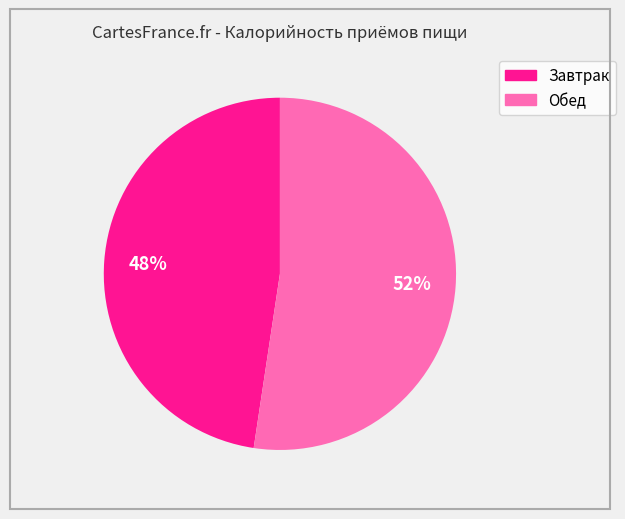

Do Обед and Завтрак together represent more than half of the pie?

Yes